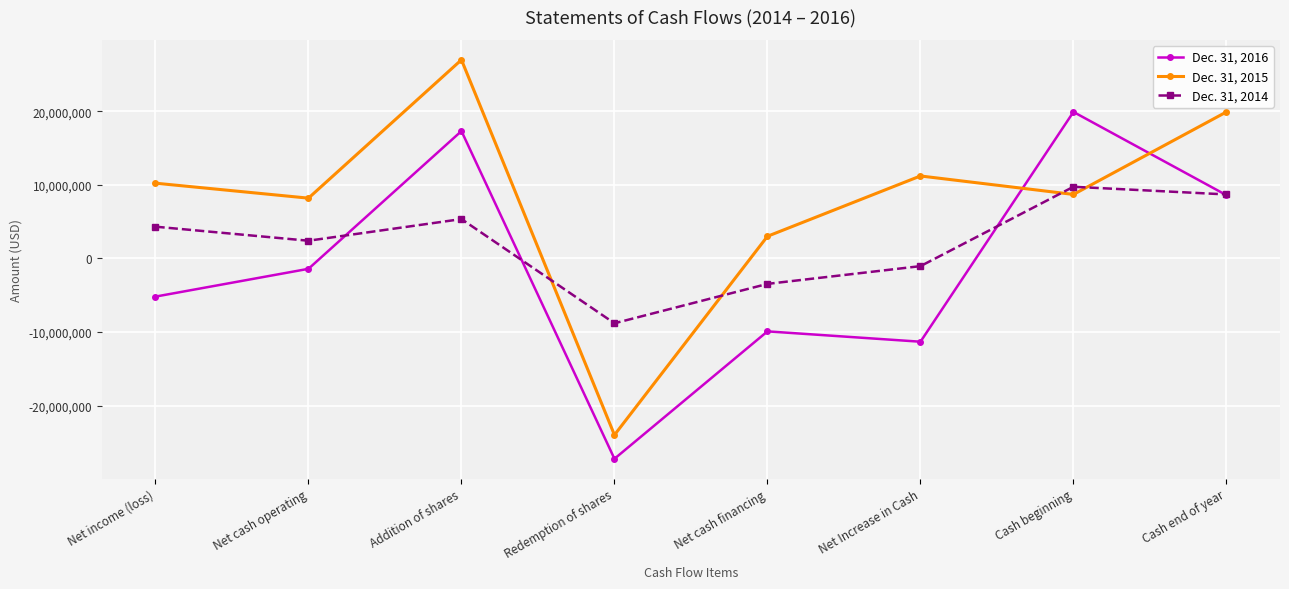

What is the greatest value displayed?

26982695